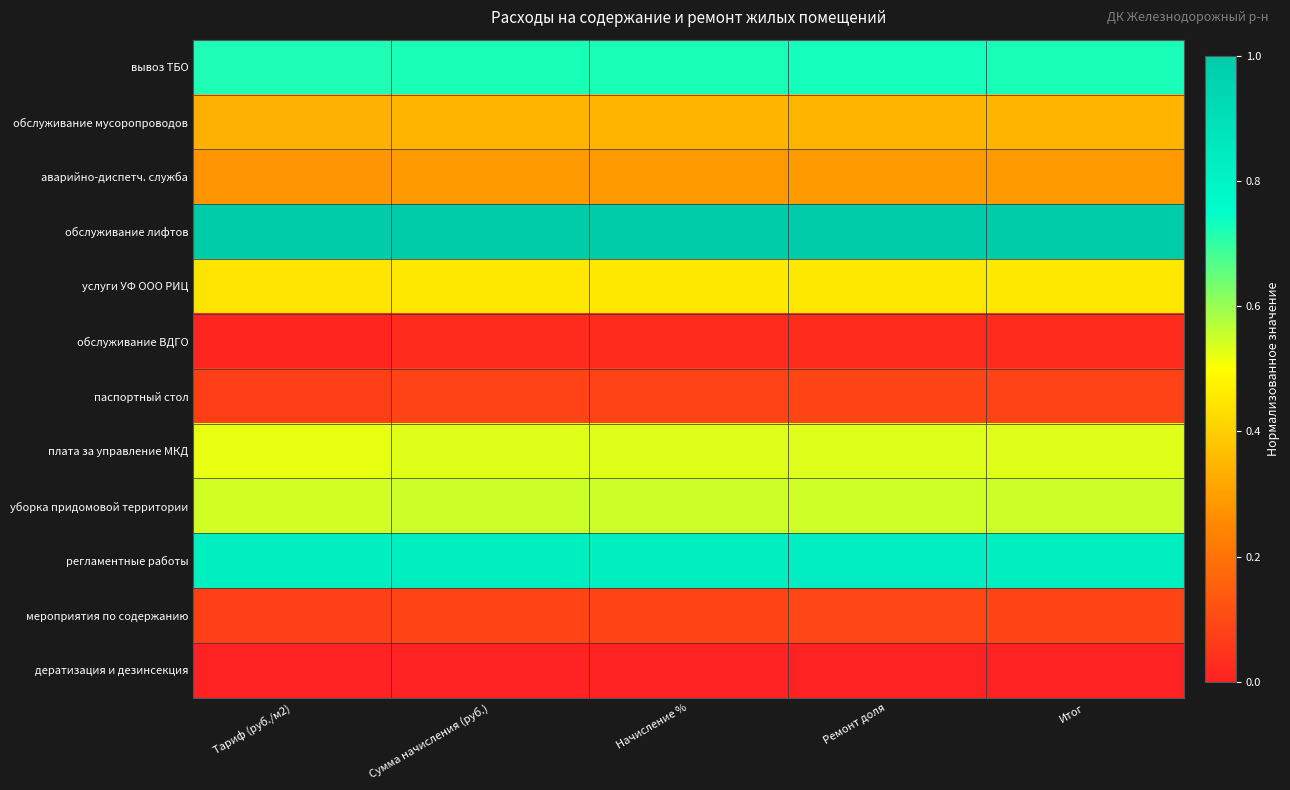

How many distinct data groups are displayed?

12